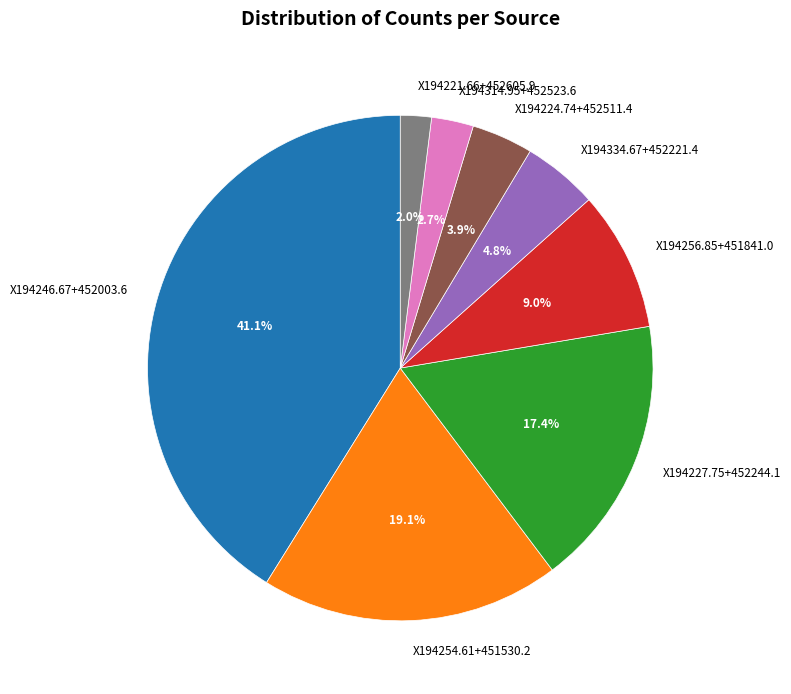

Which slice is the smallest?

X194221.66+452605.9